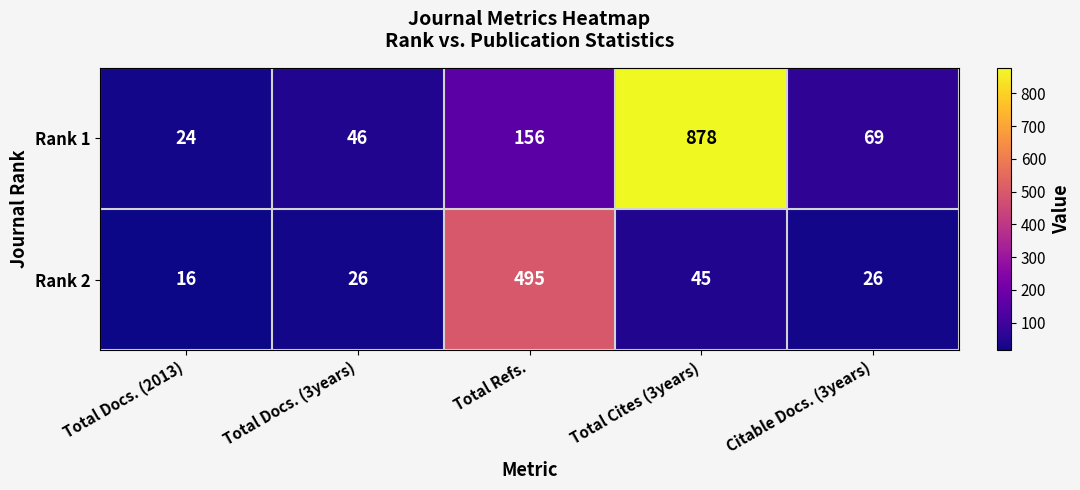

At which category does the chart reach its peak across all series?

Total Cites (3years)